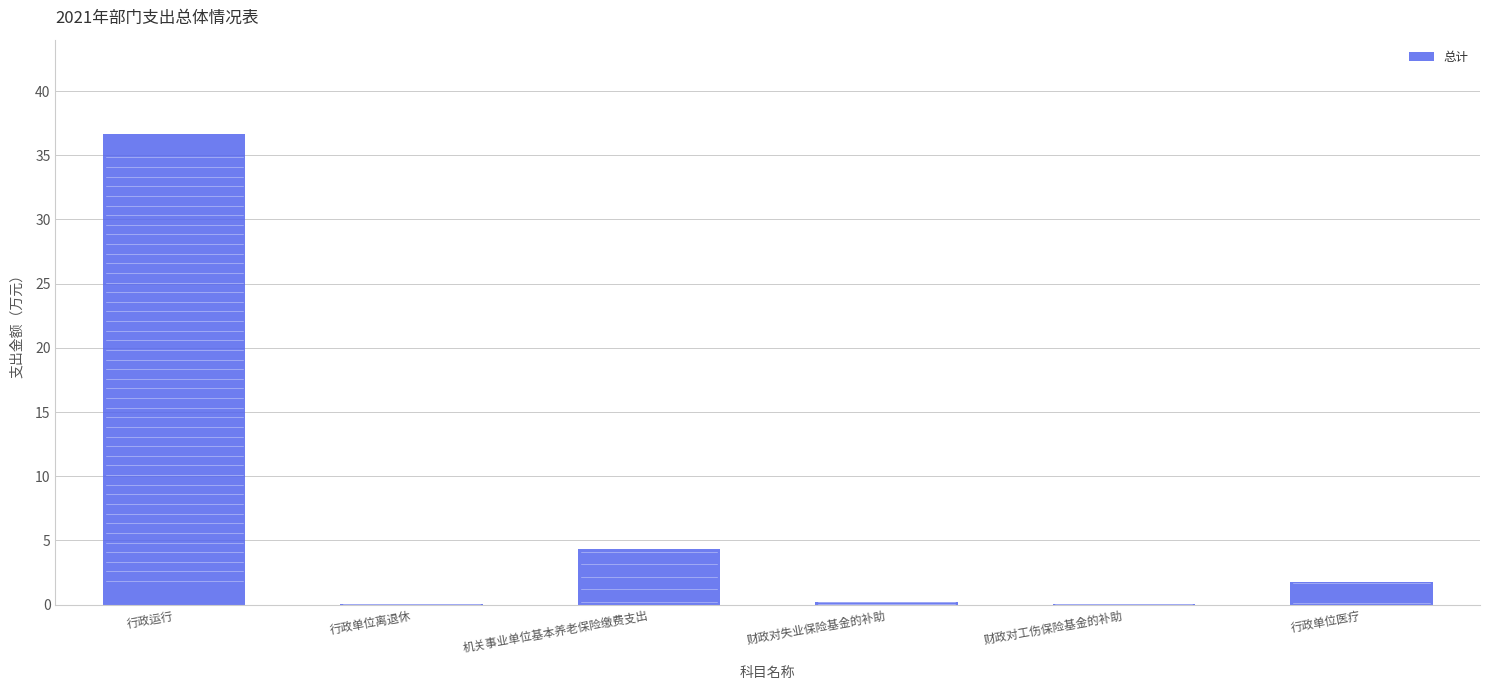

Between 行政单位离退休 and 行政运行, which is larger?

行政运行